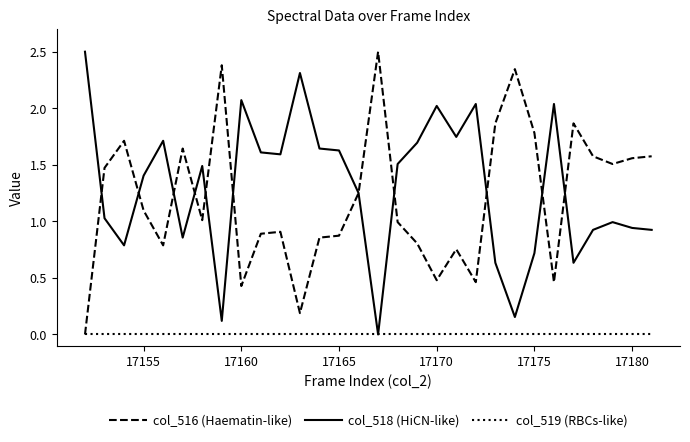

What is the highest value of the col_518 (HiCN-like) series?

2.5